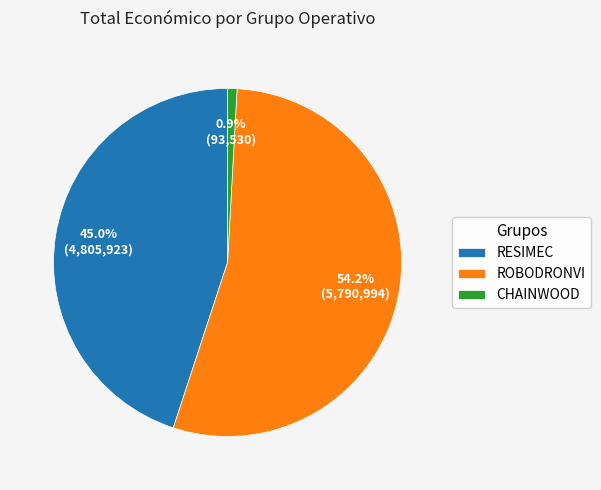

True or false: RESIMEC accounts for 34% of the total.

False